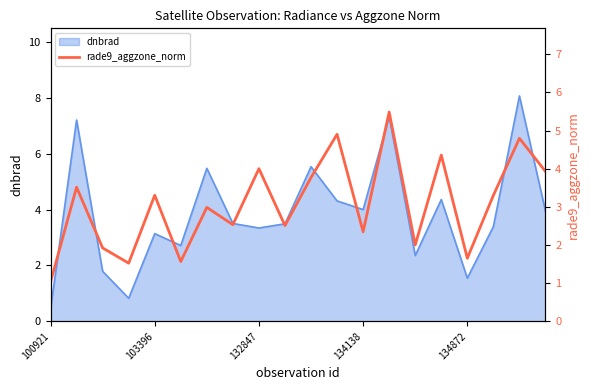

The chart shows a value of 7.1 at 11. True or false?

False